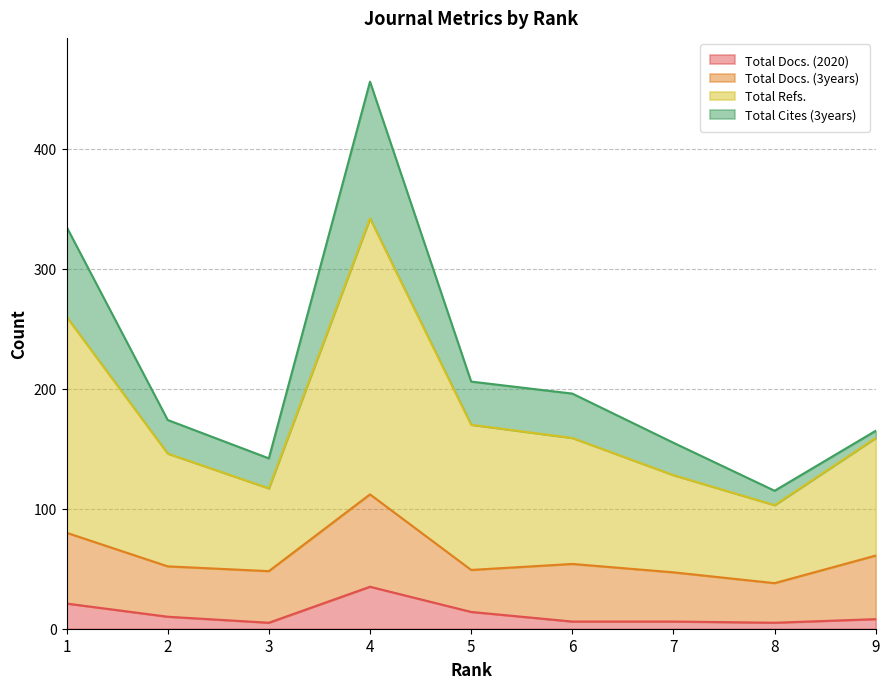

What are all the series names shown in the legend?

Total Docs. (2020), Total Docs. (3years), Total Refs., Total Cites (3years)